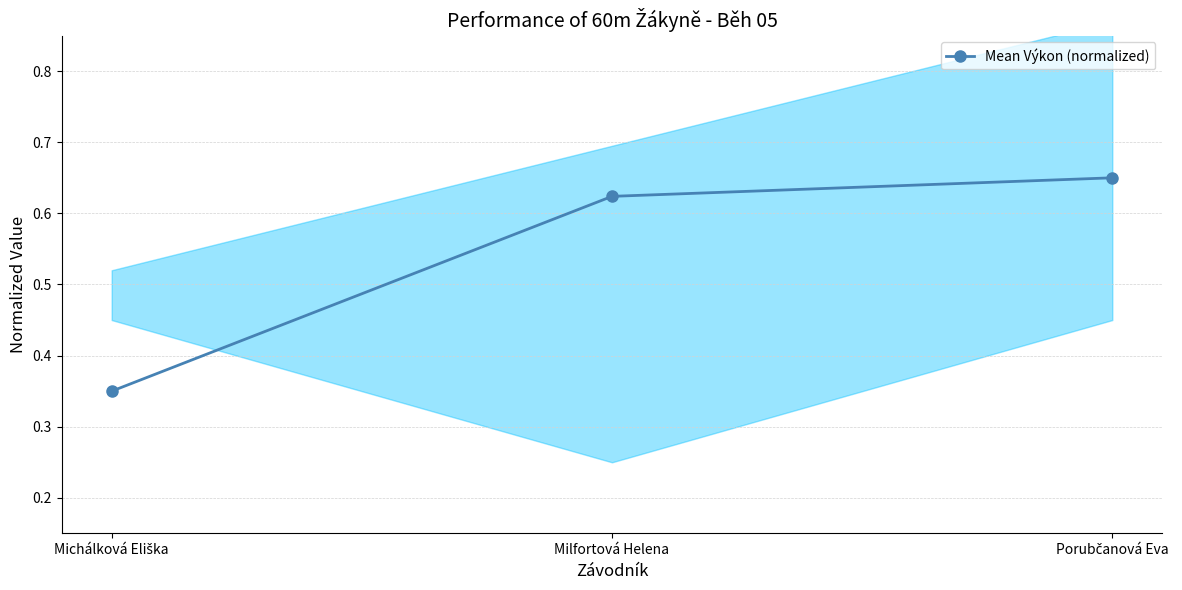

Does the chart have visible grid lines?

Yes